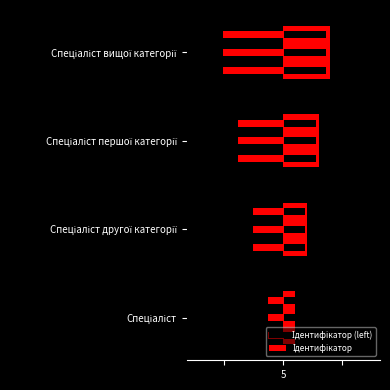

List the series in order of their overall mean, highest first.

Ідентифікатор, Ідентифікатор (left)